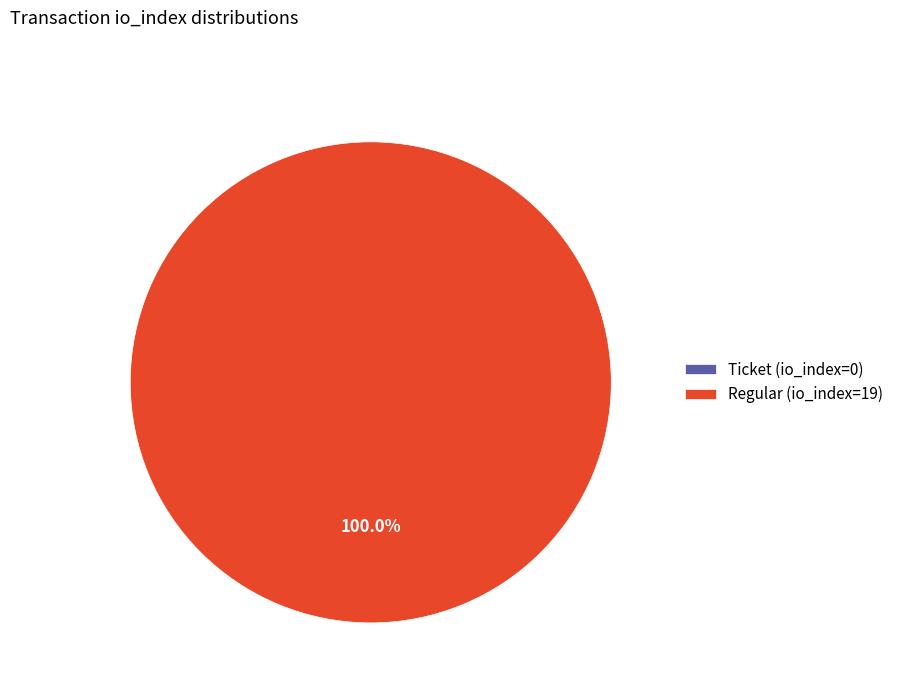

Is it true that Regular (io_index=19) is 100% of the pie?

True